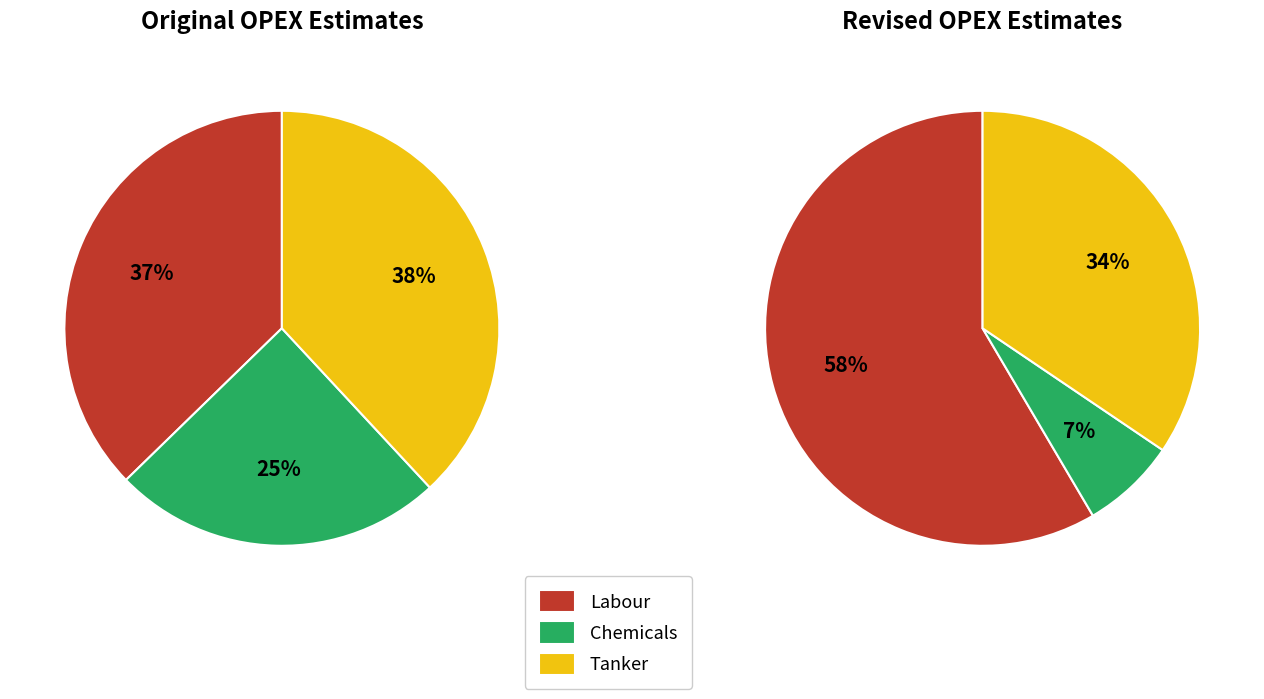

The Labour slice represents 37% of the pie. True or false?

True